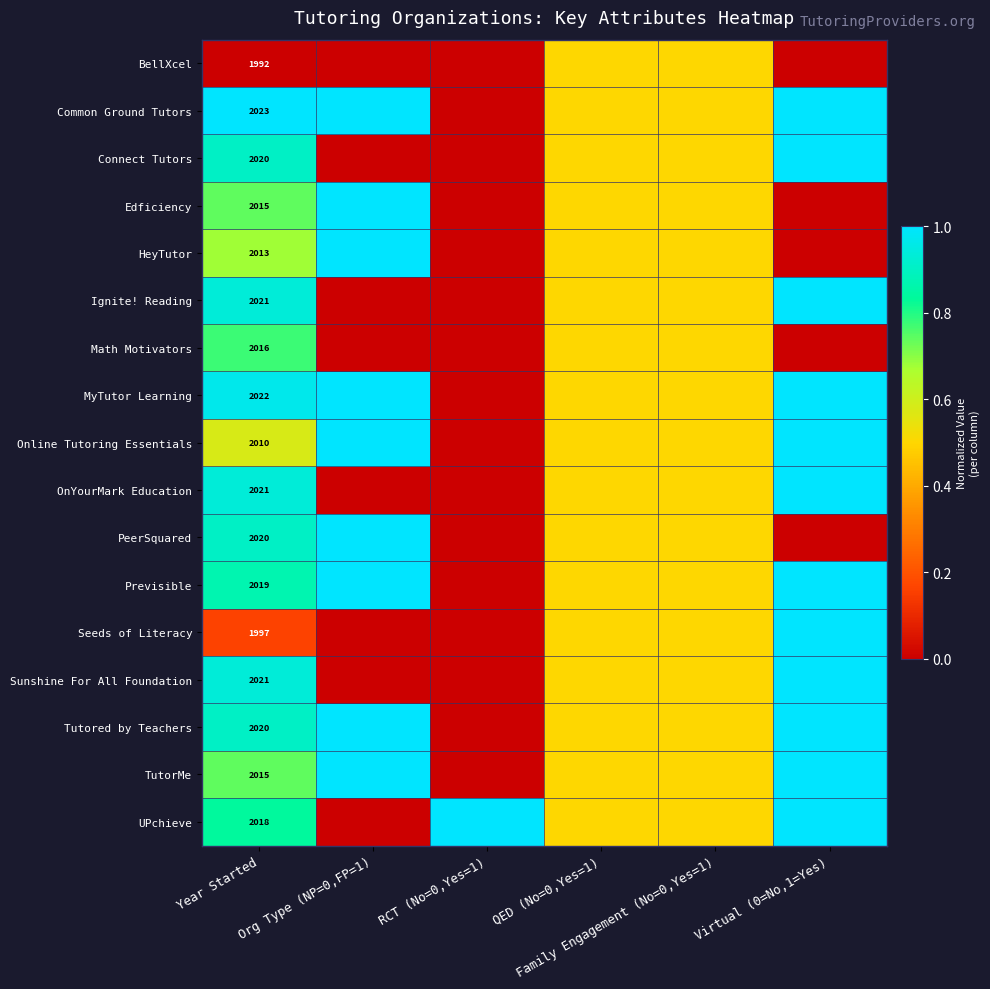

Which series has the largest range (max minus min)?

Common Ground Tutors